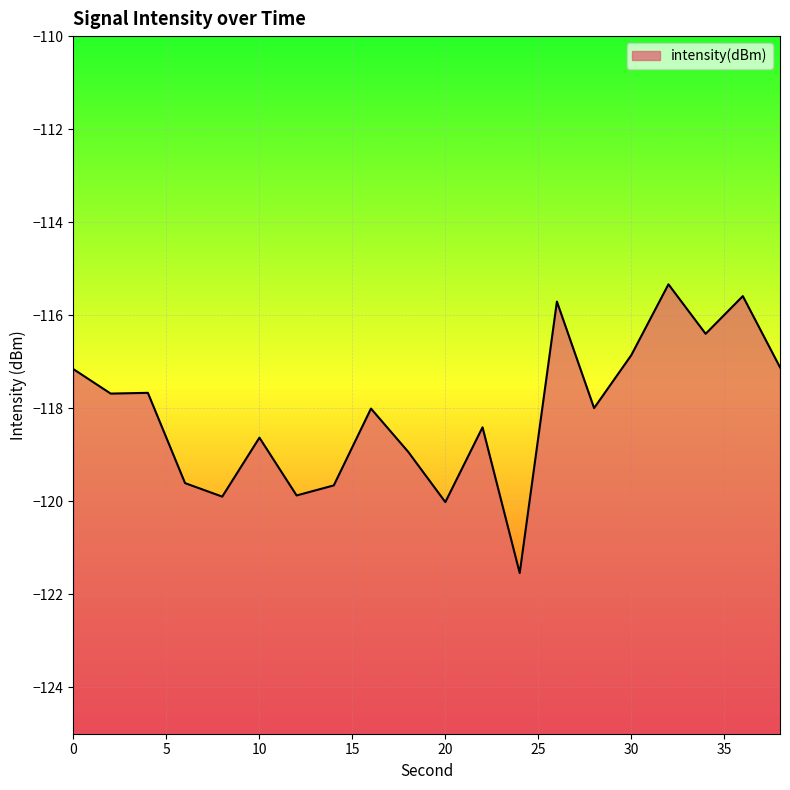

Is it true that the value at 4 is -36.5?

False